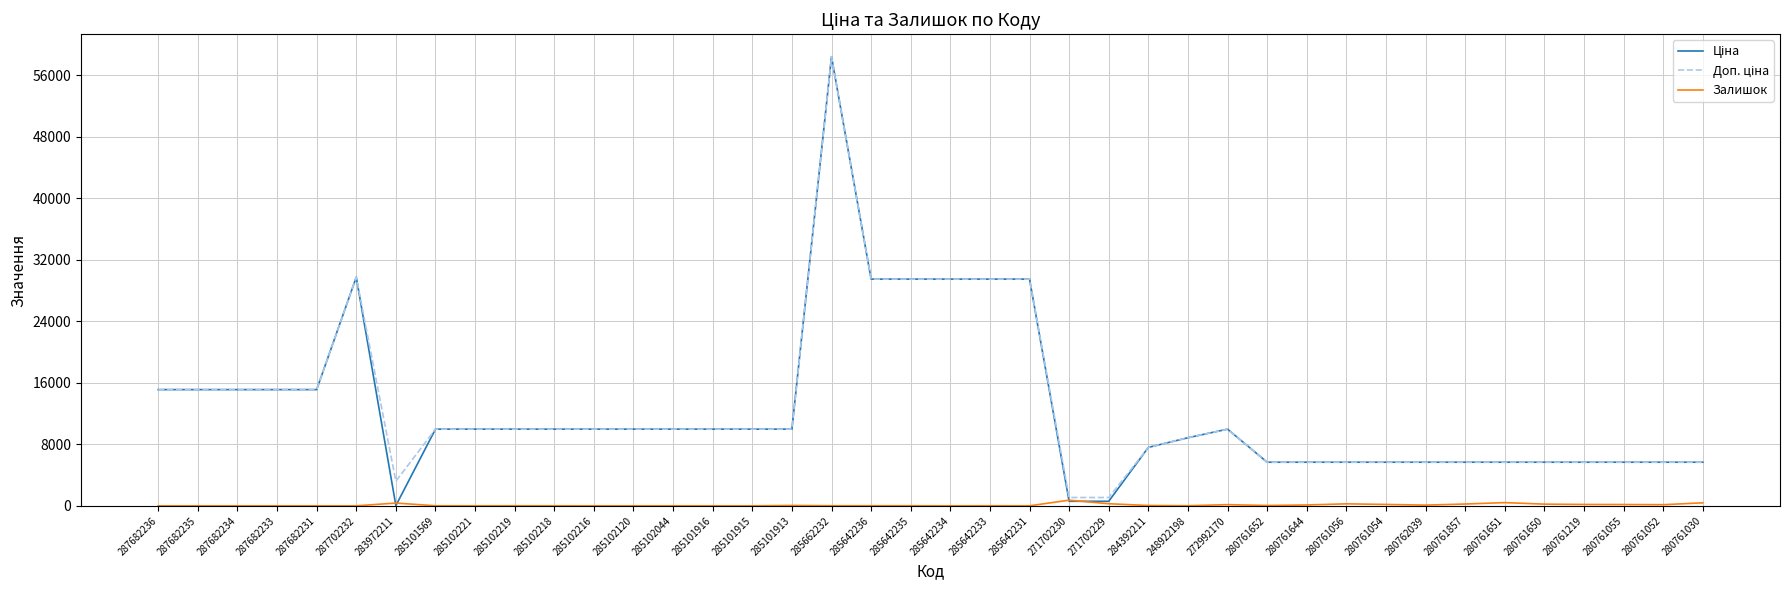

How many lines are shown in the chart?

3